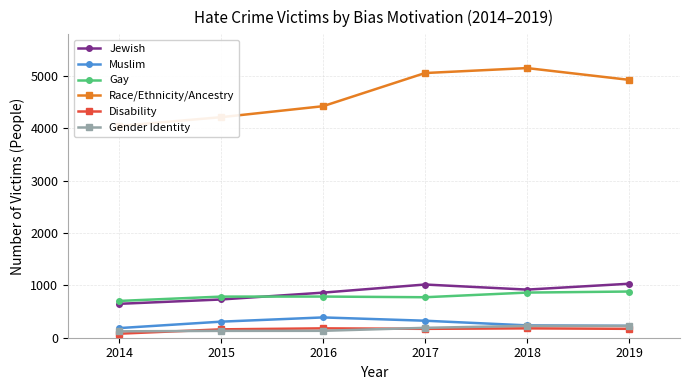

How many data points in Muslim are less than 307?

3